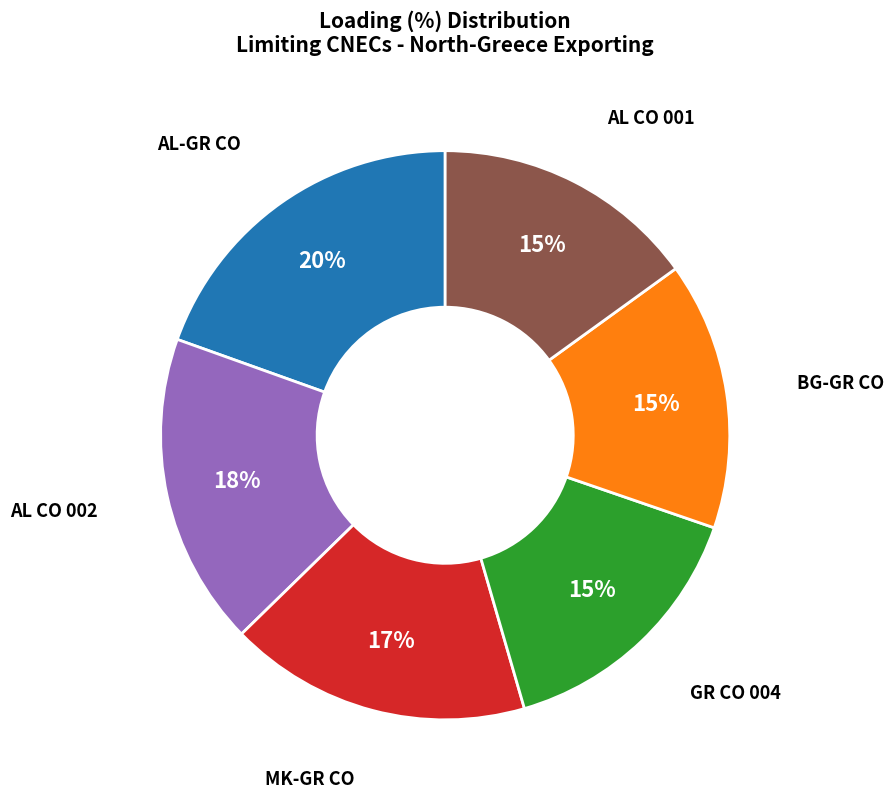

To the nearest percent, what is the average slice percentage?

17%